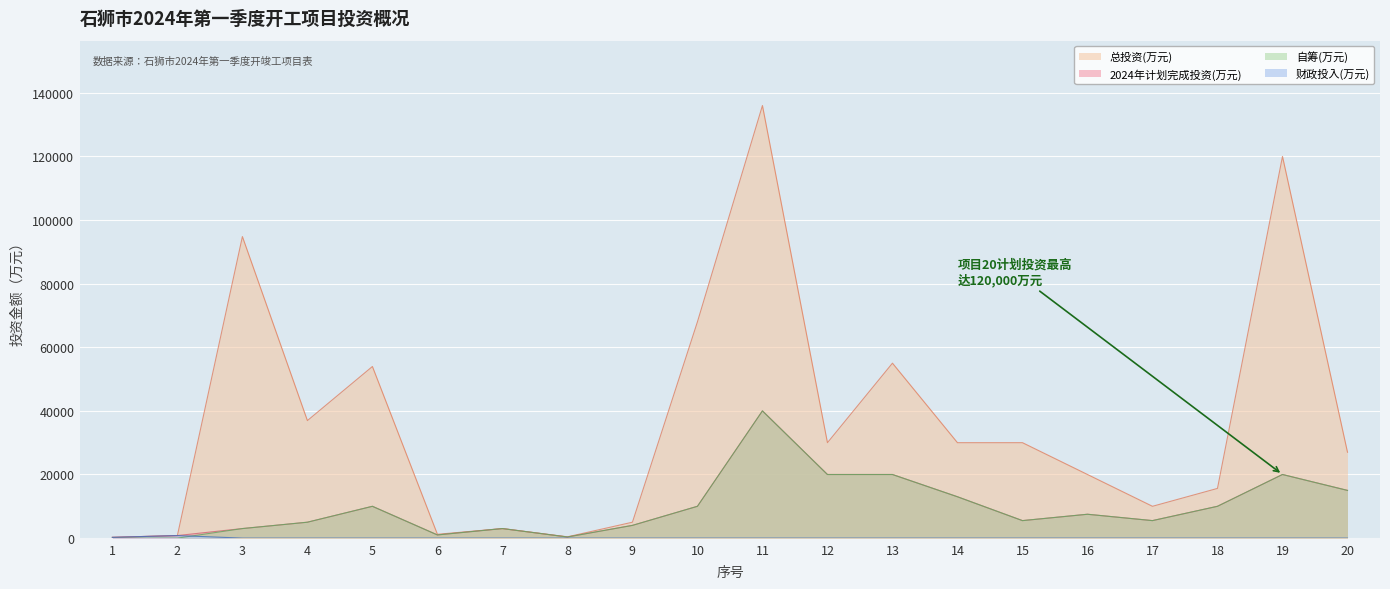

What is the sum of all 2024年计划完成投资(万元) values?

193890